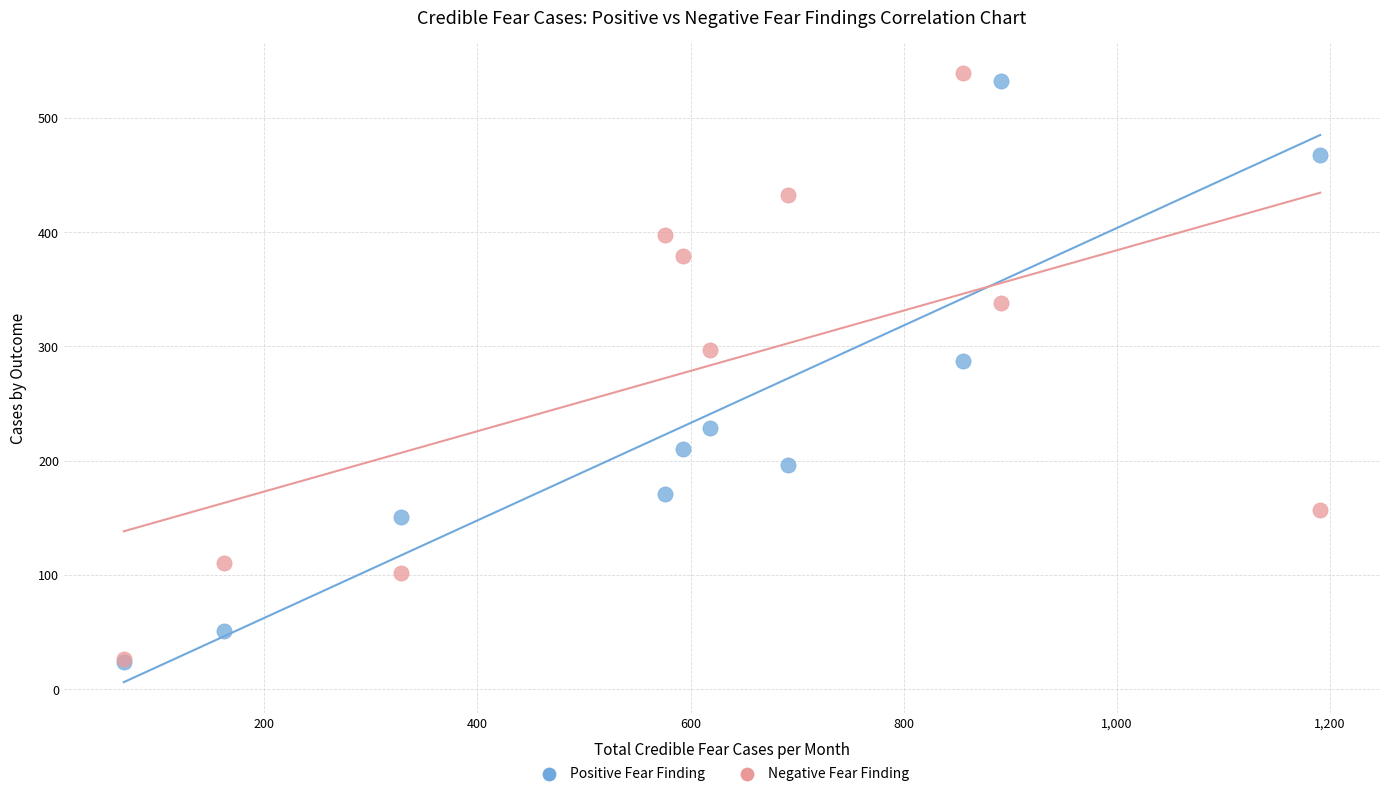

Across all series, what Y value is closest to 281?

287